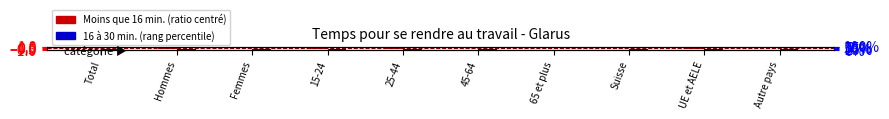

Is it true that Moins que 16 min. (ratio) equals -0.1 at 45-64?

True